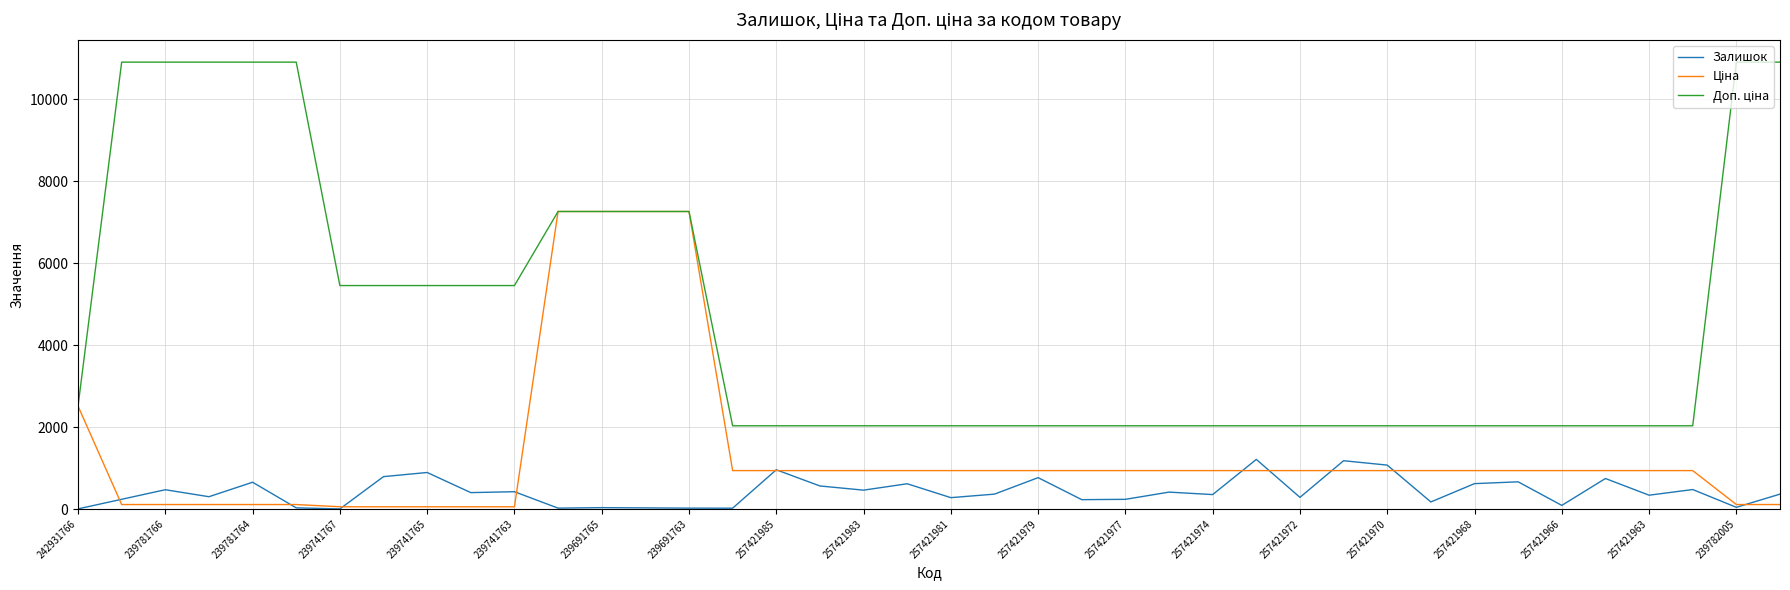

What is the maximum value shown in the chart?

10903.0